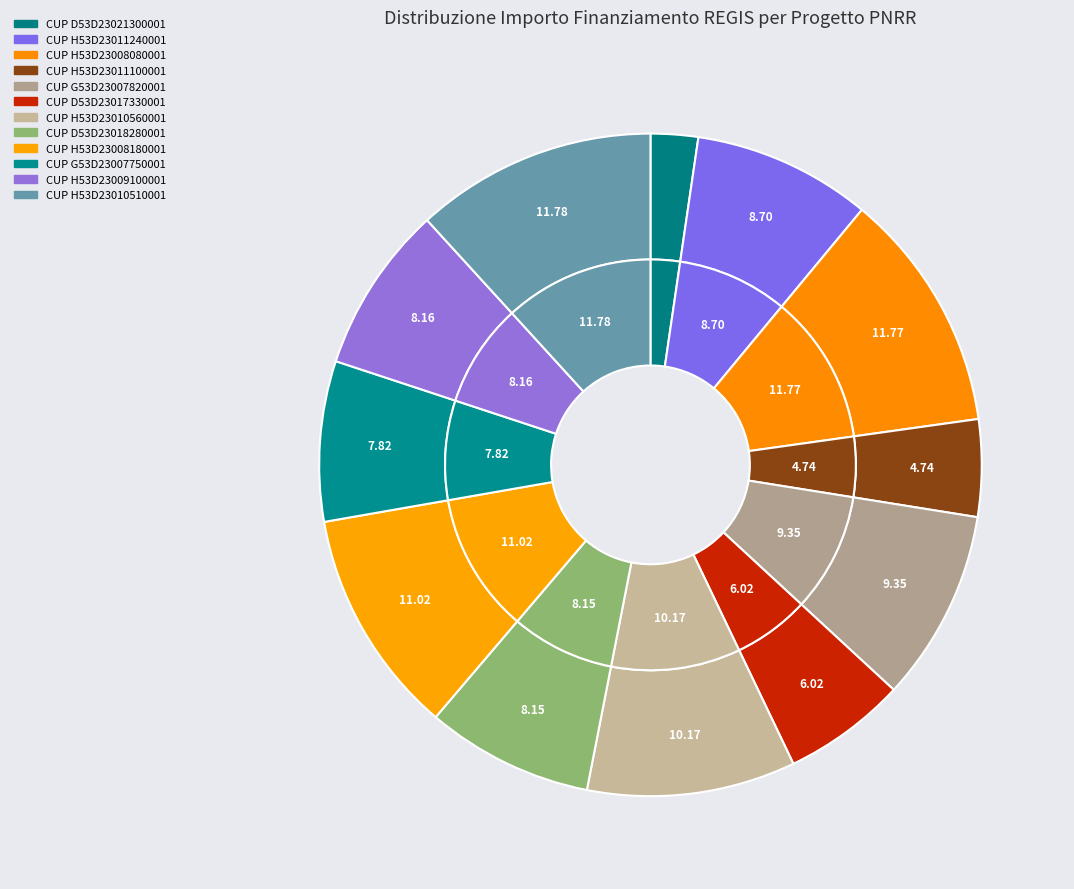

What percentage is the AMBITO 3.4 - CUP H53D23010510001 slice, to the nearest percent?

12%